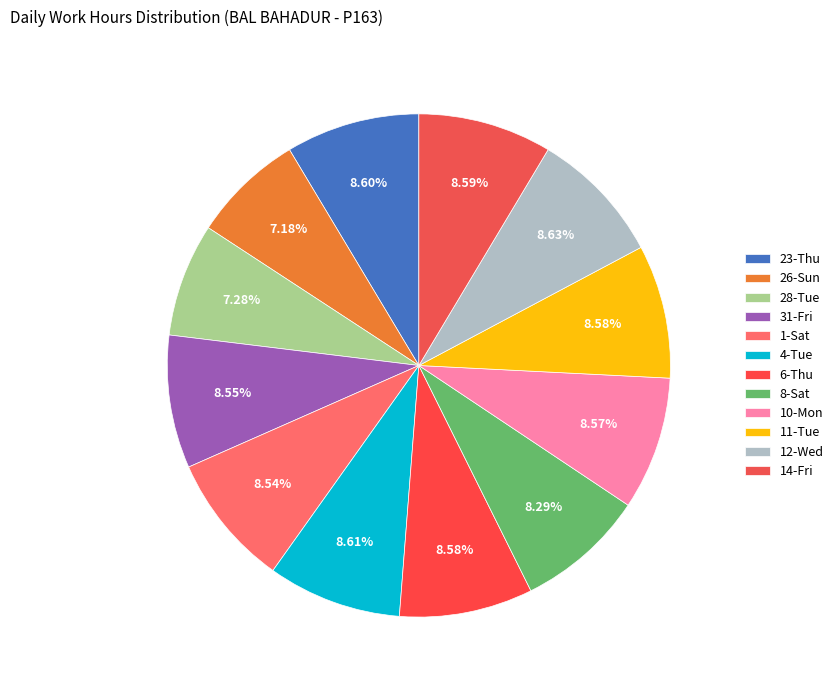

To the nearest percent, what is the difference between the largest and smallest slice percentages?

1%